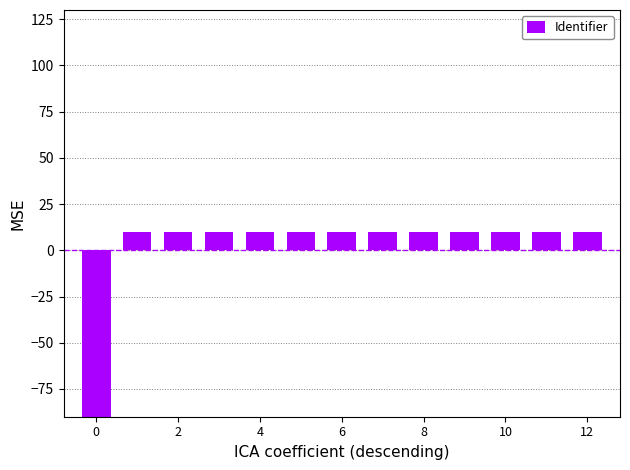

Approximately how many times larger is the value at 7 compared to 12?

1.0